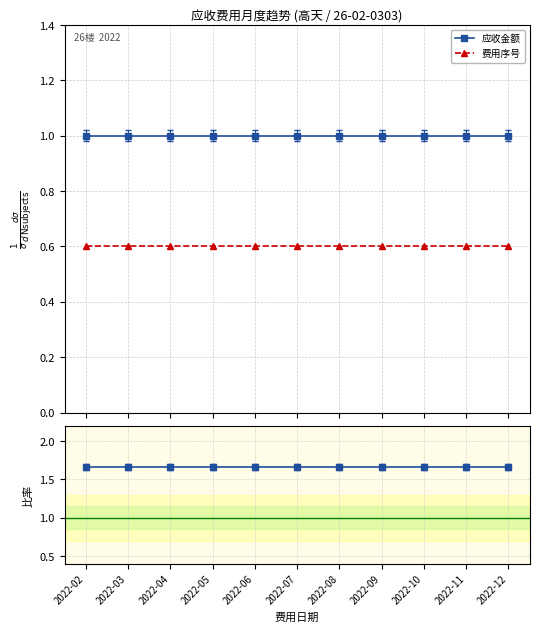

What is the value of the 费用序号 point at the 10th from the left?

0.6